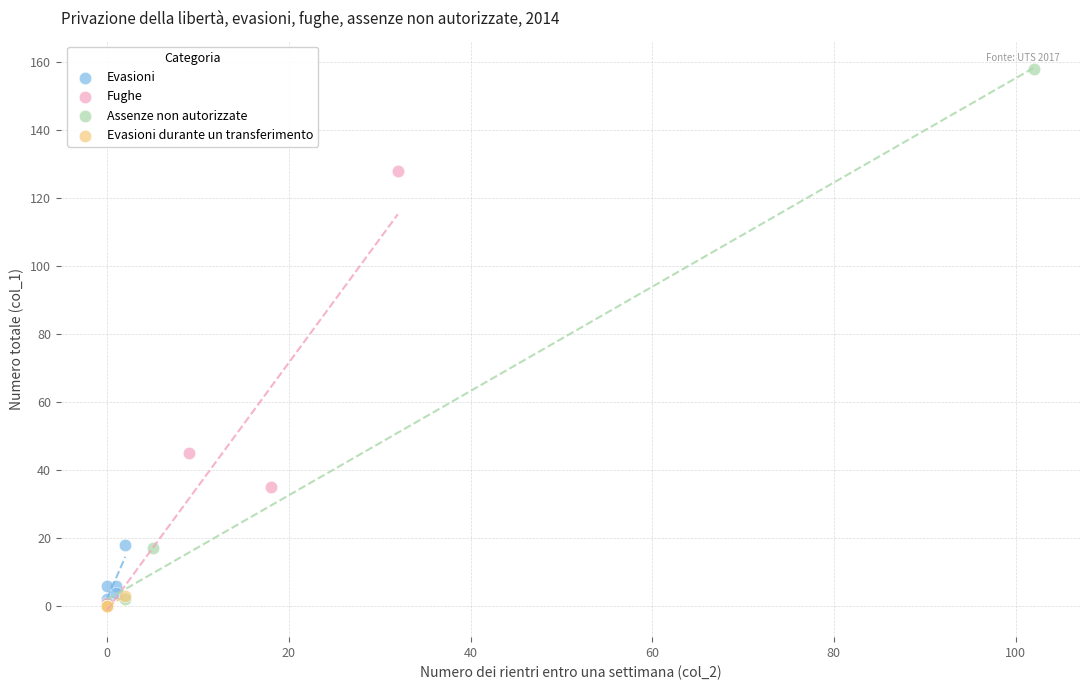

Which series has the largest Y range (max minus min)?

Assenze non autorizzate